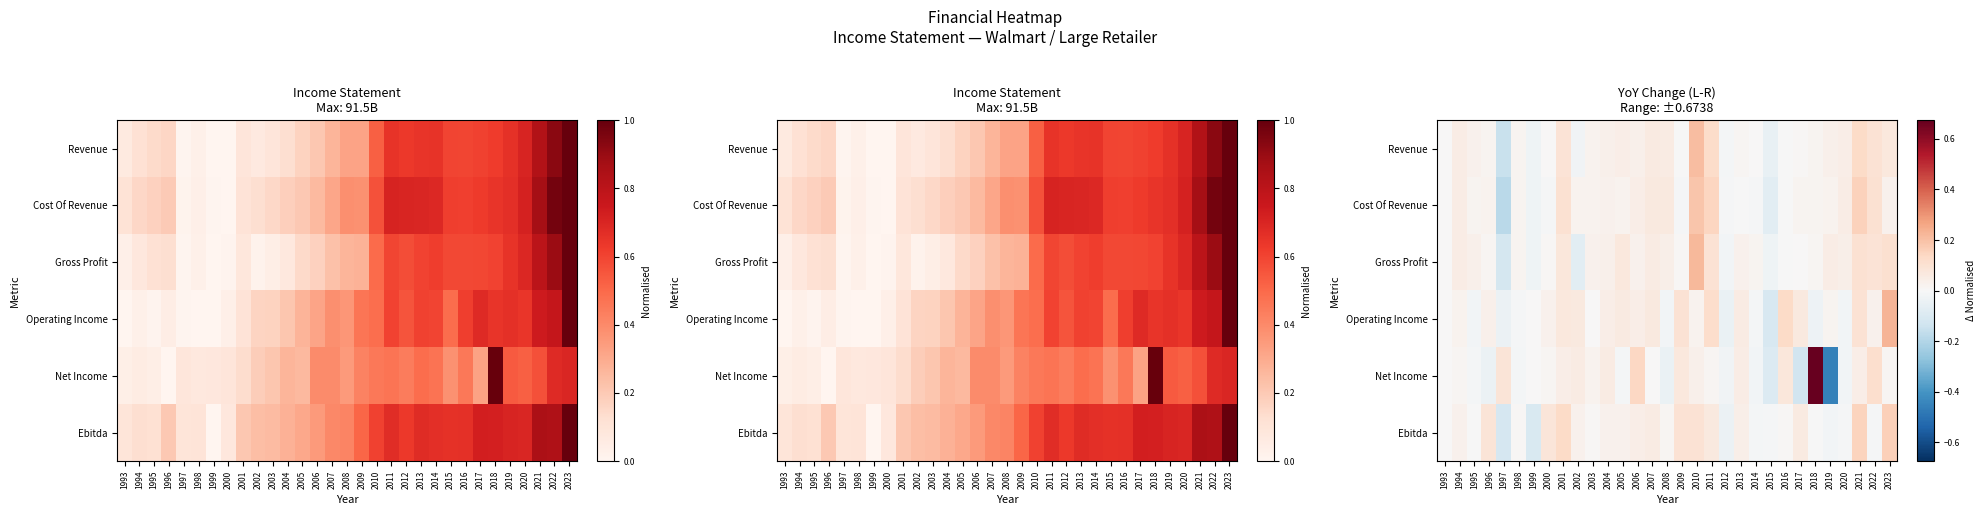

Between 2015 and 2018, which is larger?

2018